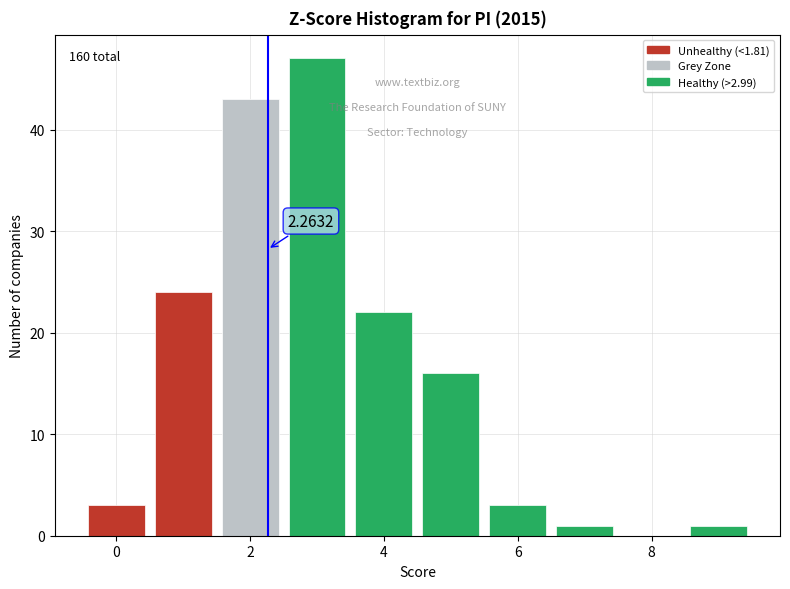

Which range on the x-axis has the tallest bar?

2.5 to 3.5